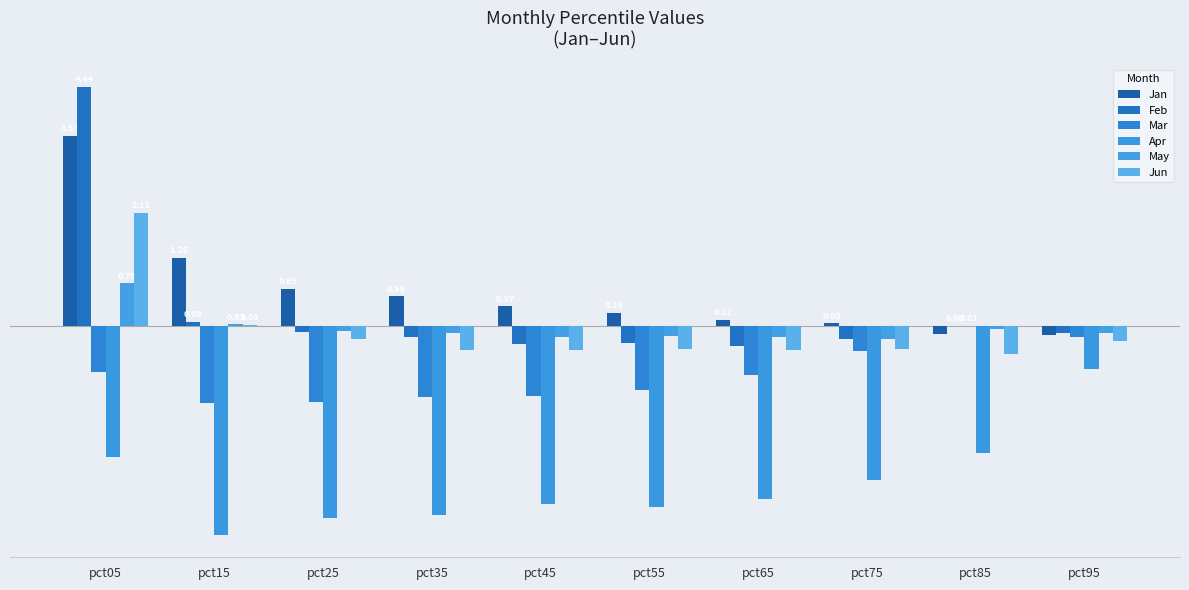

Does the chart contain stacked bars?

No